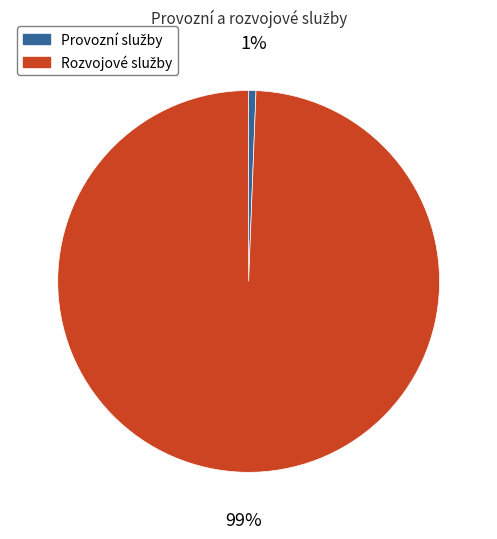

To the nearest percent, what is the average slice percentage?

50%